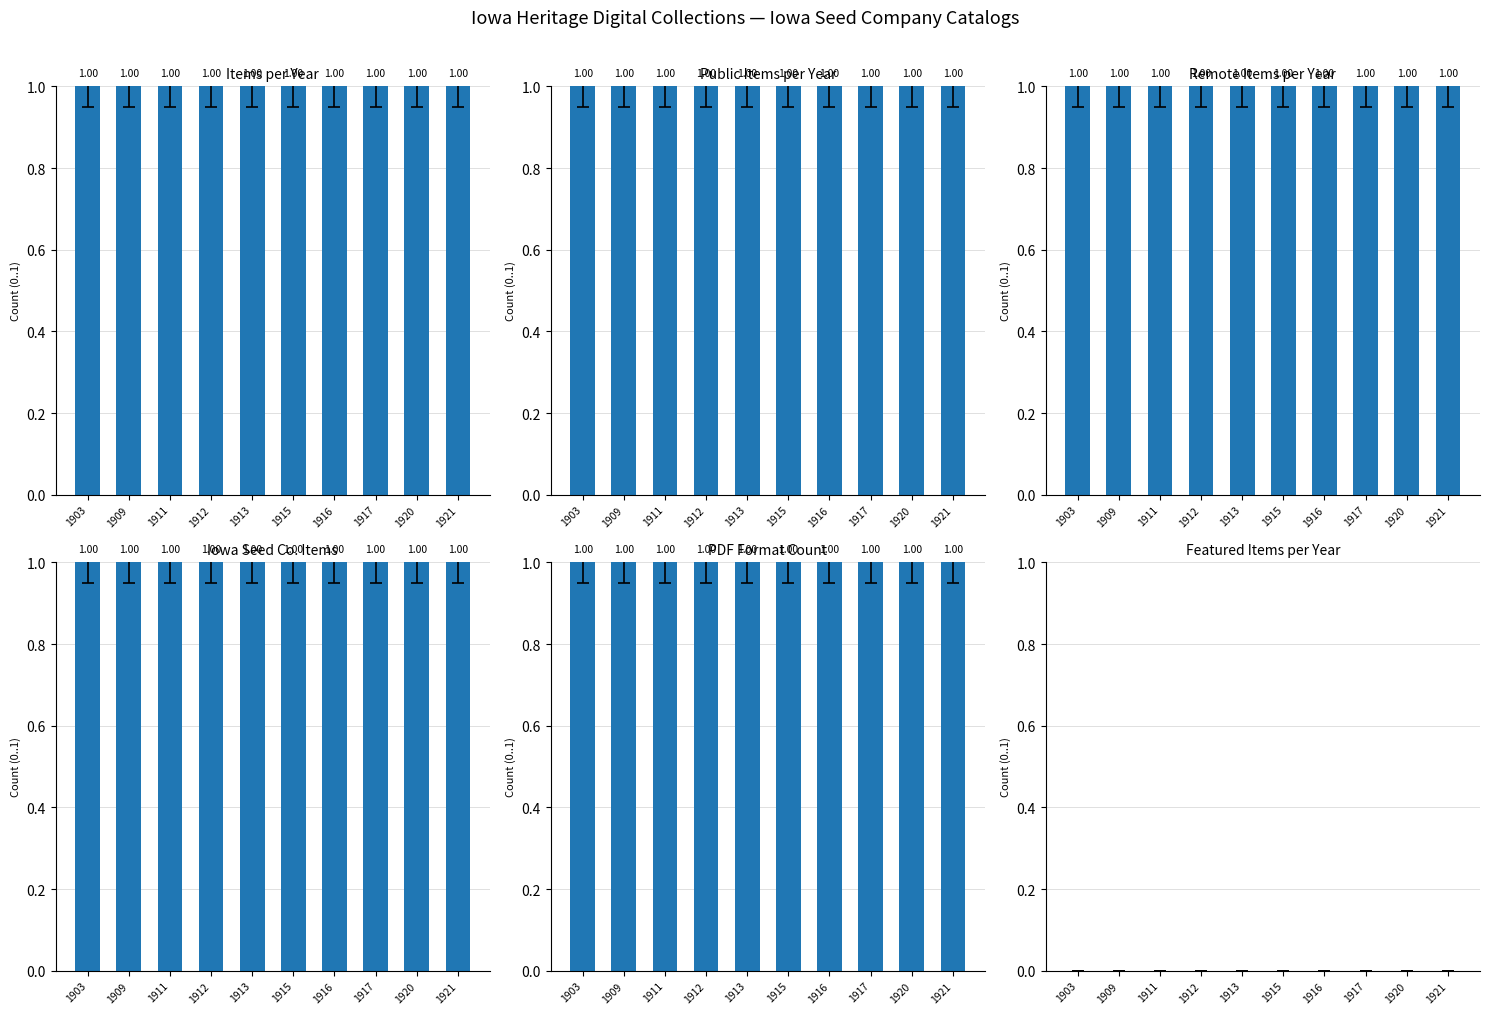

List the series in order of their peak value, lowest first.

Featured Items per Year, Items per Year, Public Items per Year, Remote Items per Year, Iowa Seed Co. Items, PDF Format Count